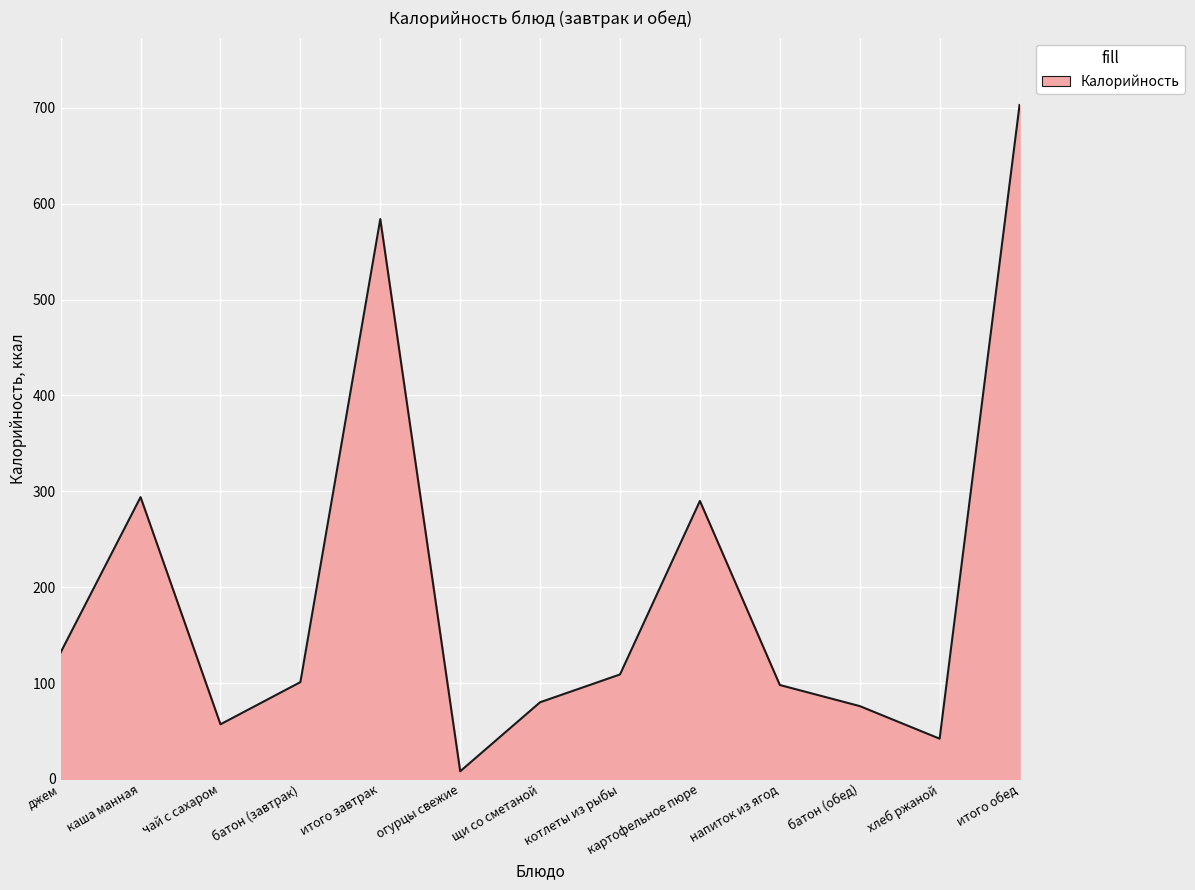

True or false: the data has more than 1 interior local peaks.

True